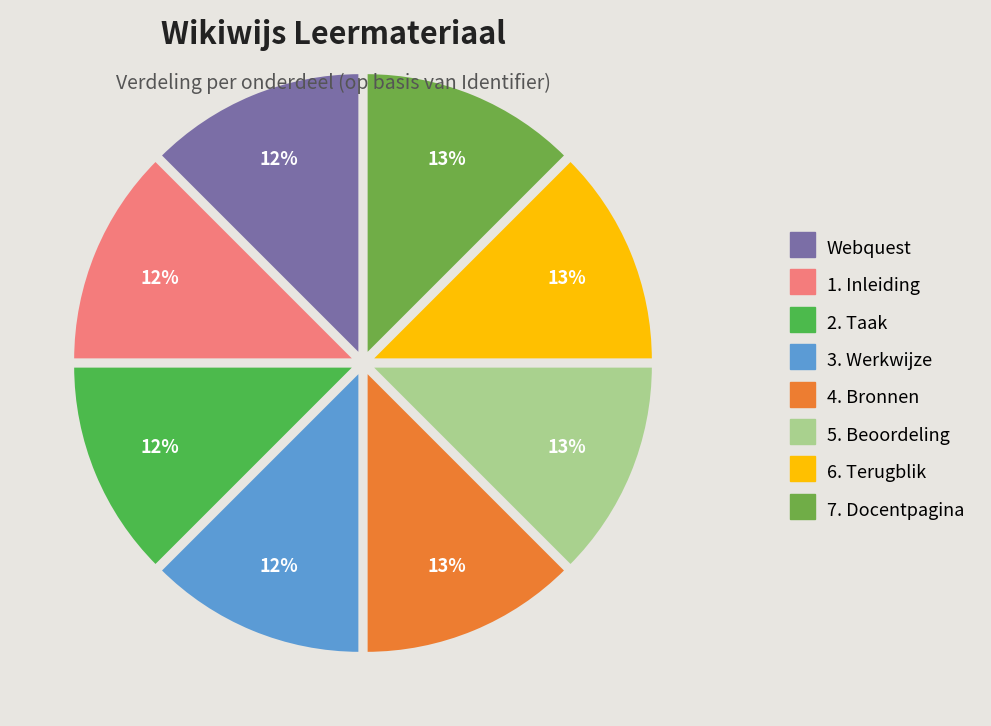

Count the number of slices in the pie.

8